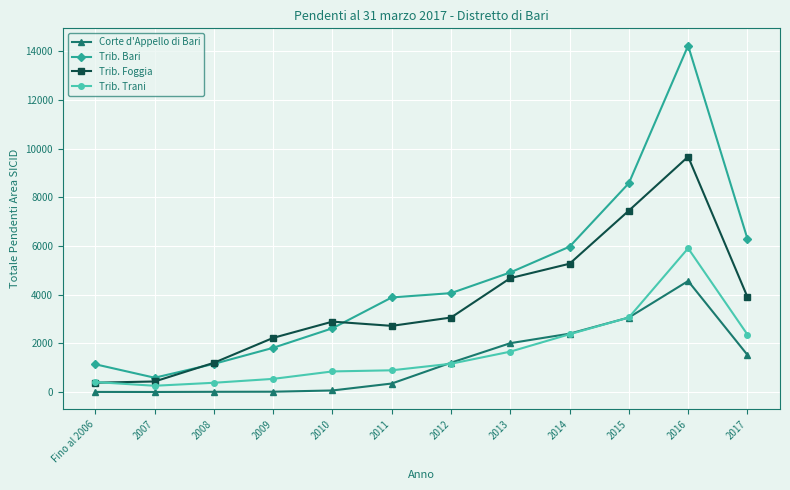

What is the maximum value for Trib. Trani?

5907